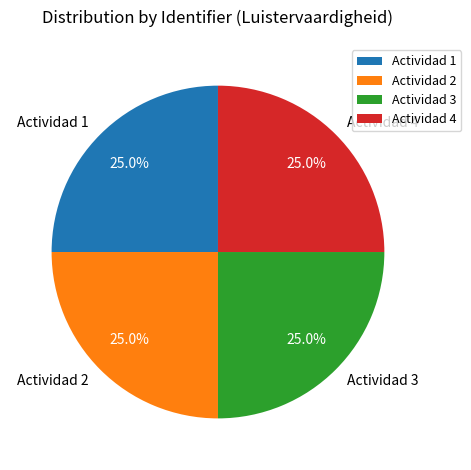

Is Actividad 2 the majority of the pie?

No